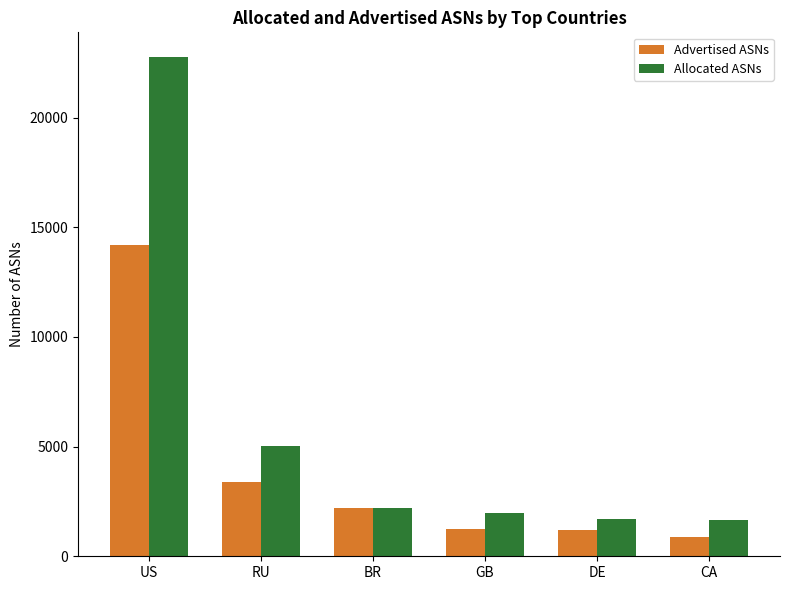

What is the sum of the Allocated ASNs values at BR and GB?

4139